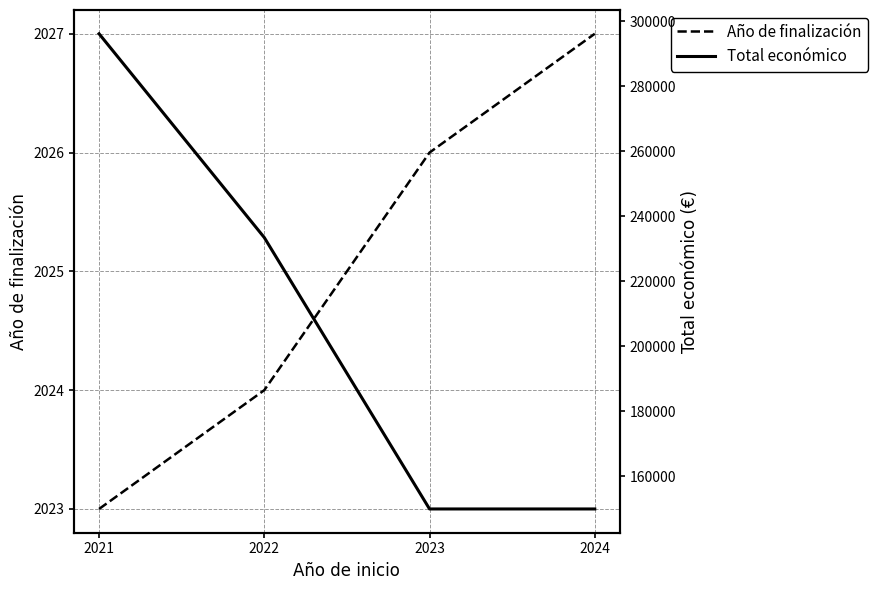

True or false: Total económico and Año de finalización intersect in this chart.

False